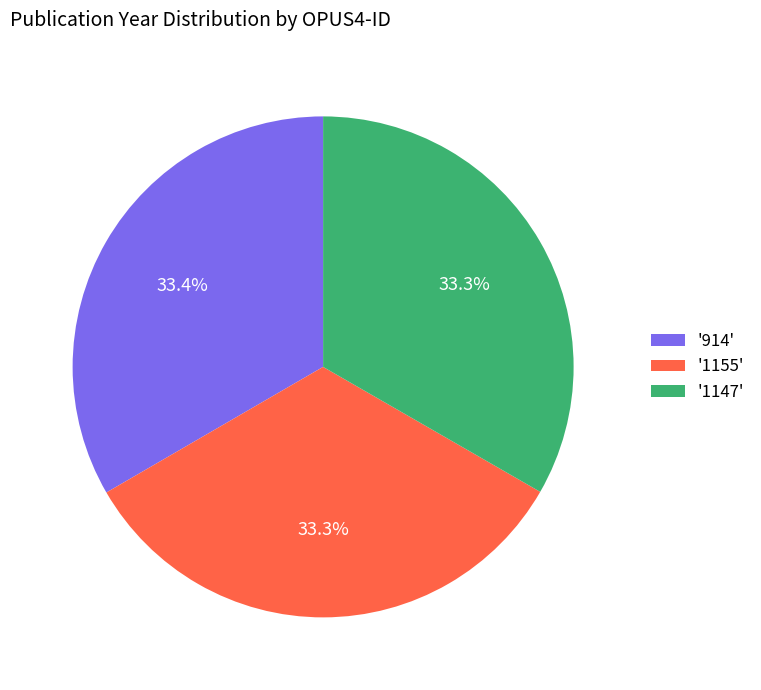

Approximately how many times larger is the value at '1147' compared to '914'?

1.0